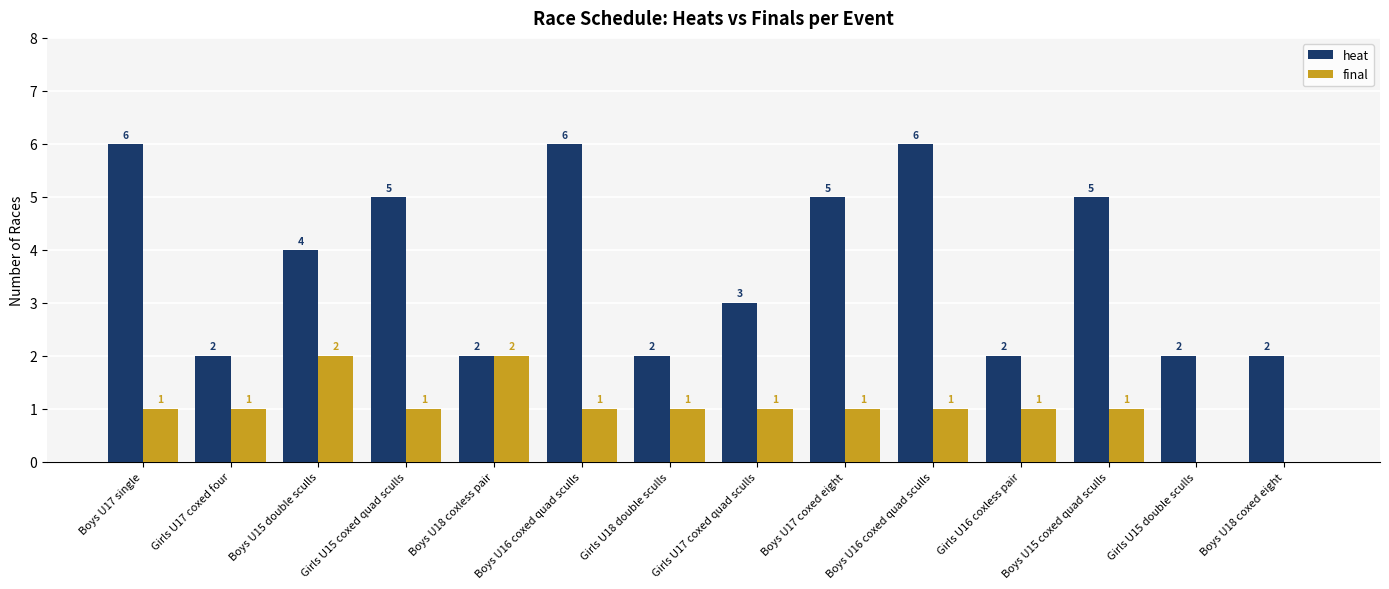

Between Boys U16 coxed quad sculls and Boys U15 coxed quad sculls, which series saw the biggest shift?

heat